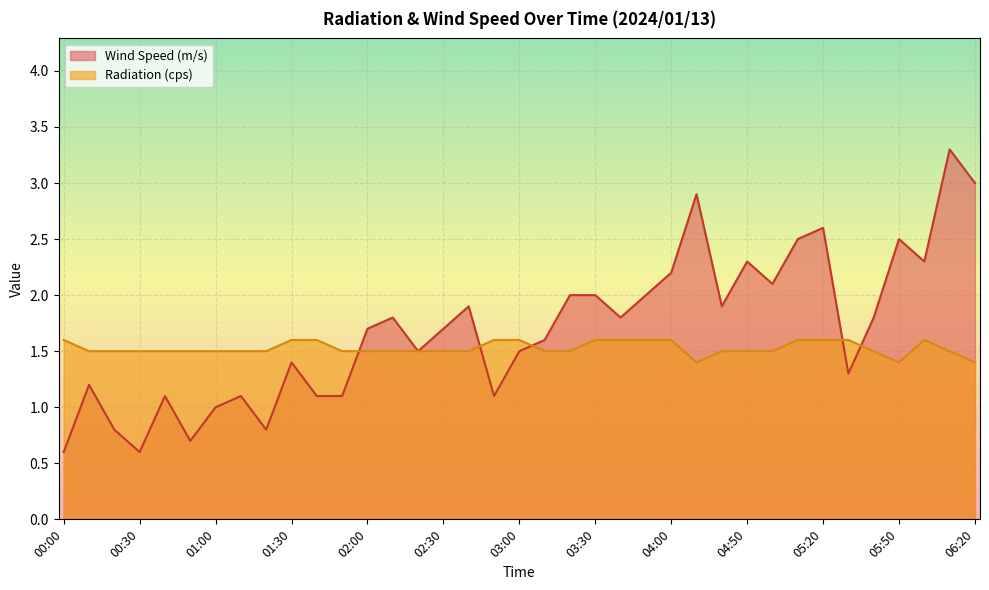

How many times do Radiation (cps) and Wind Speed (m/s) cross each other?

5